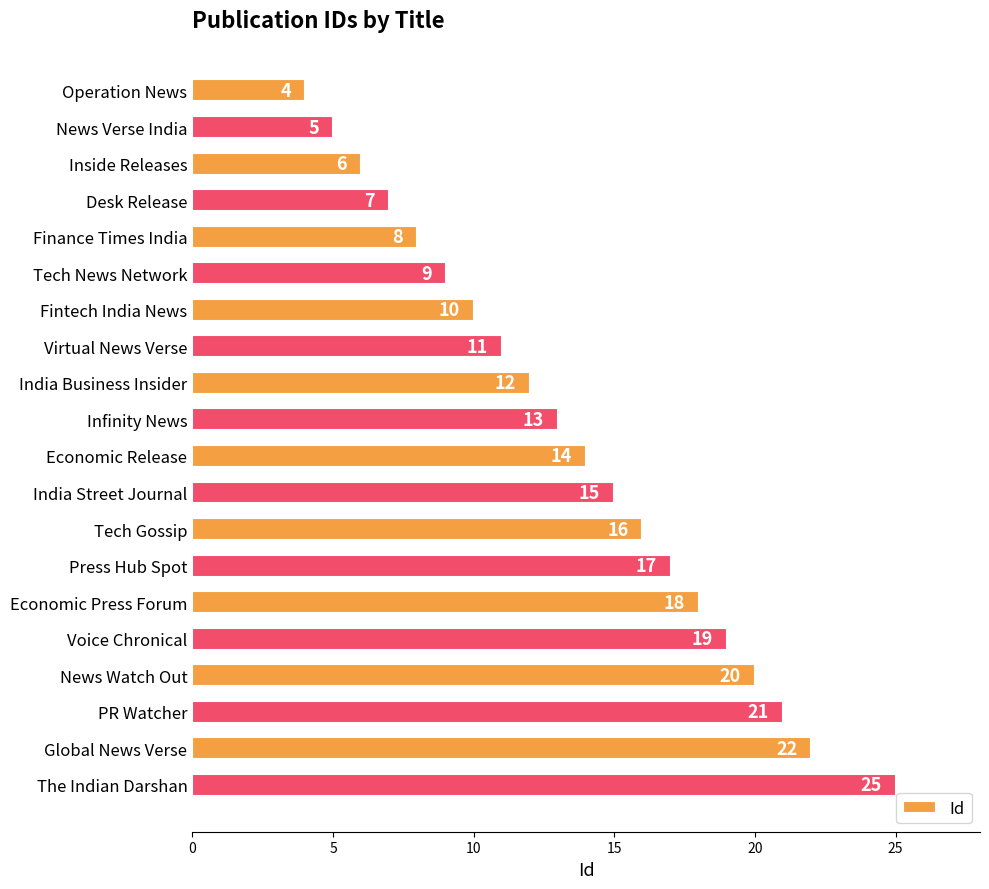

Read the value at News Verse India, to the nearest 5.

5